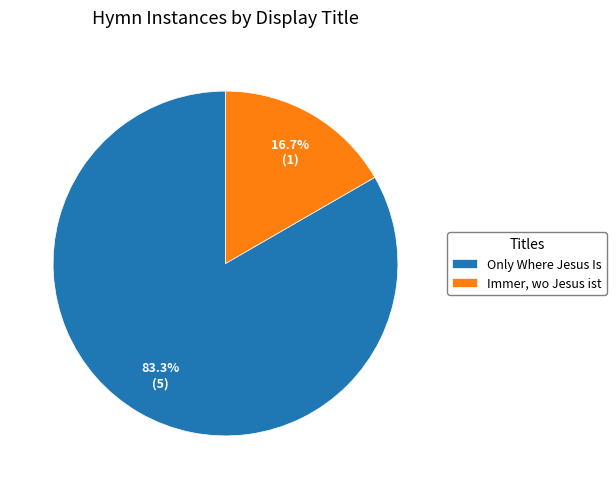

Which slice represents more than half of the pie?

Only Where Jesus Is